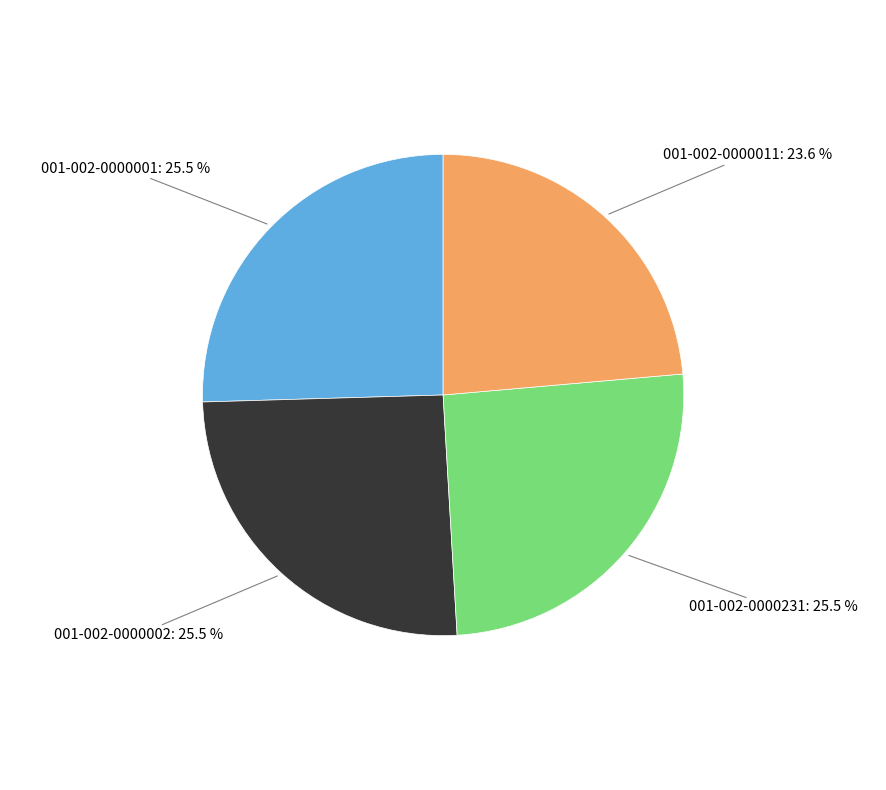

Does any single category account for the majority?

No